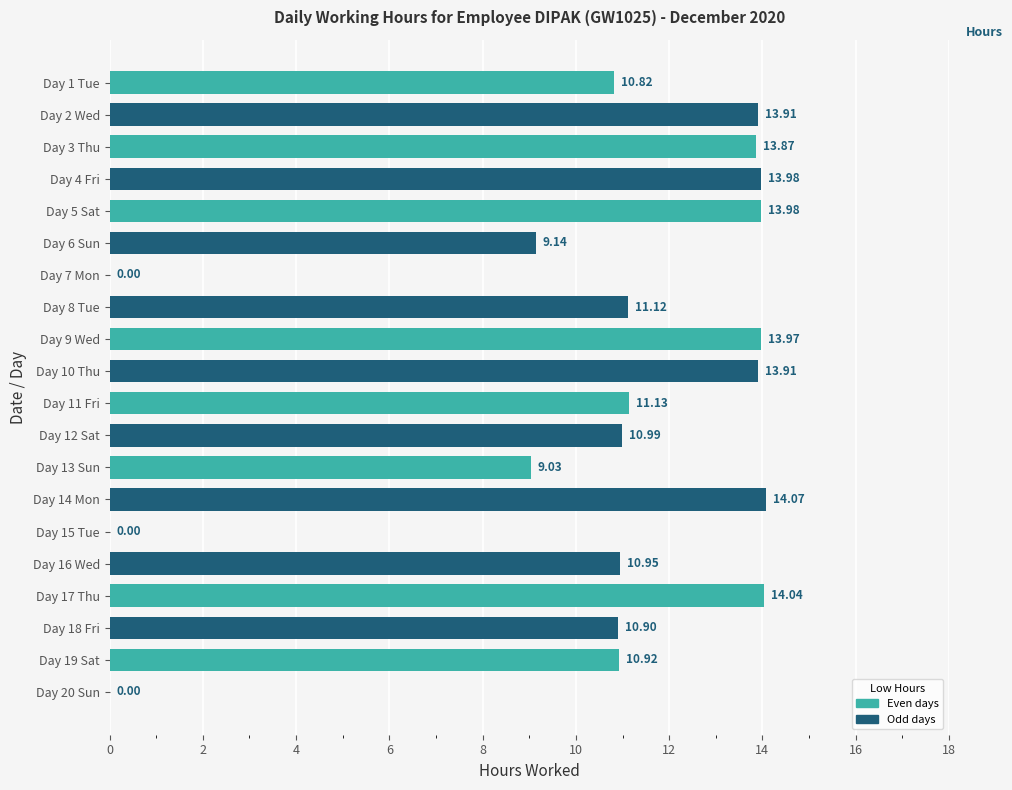

At which label is the value closest to 7?

Day 13 Sun